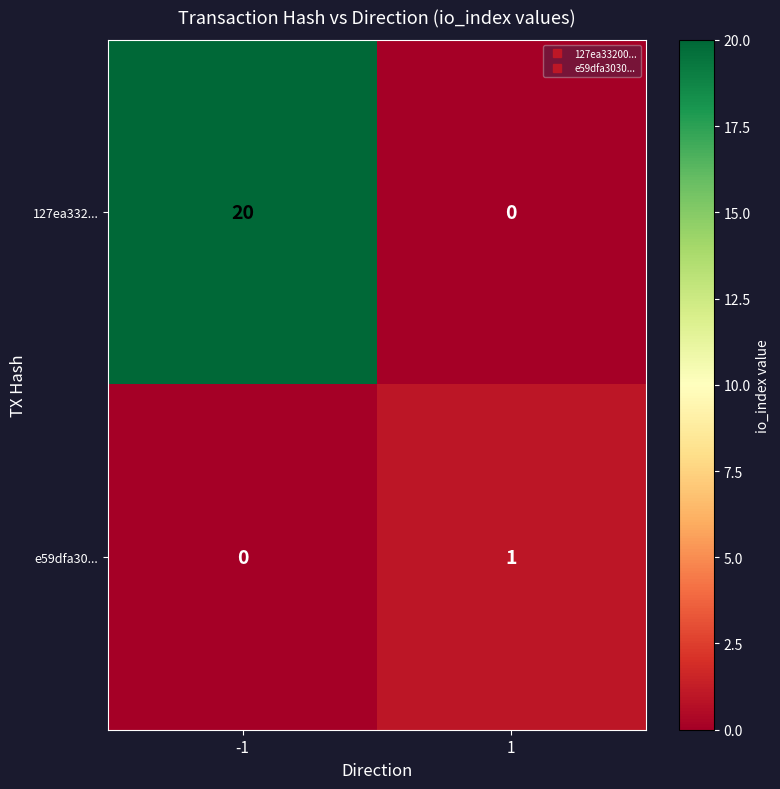

List the series in order of their peak value, lowest first.

e59dfa30..., 127ea332...